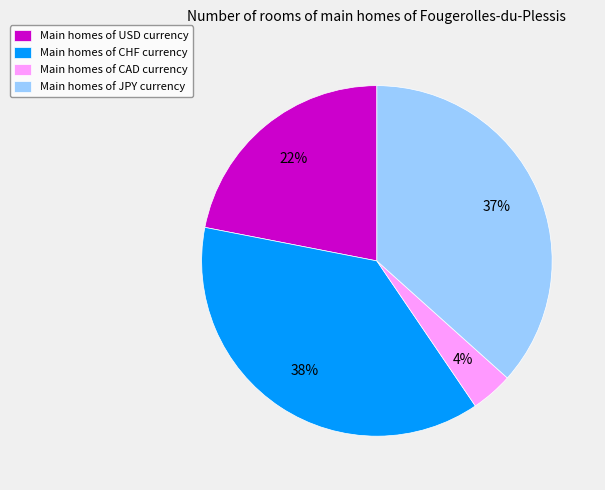

What percentage is the Main homes of JPY currency slice, to the nearest percent?

37%